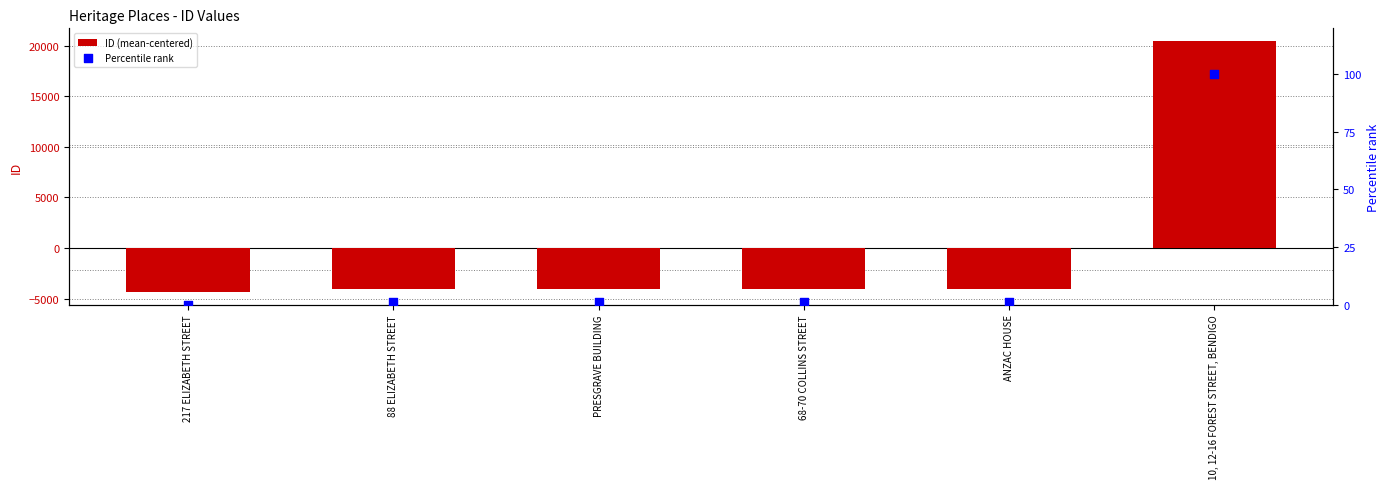

What are all the series names shown in the legend?

ID (mean-centered), Percentile rank